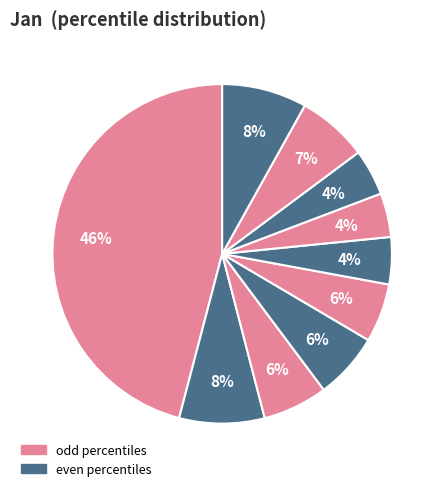

Is there a majority slice in this chart?

No